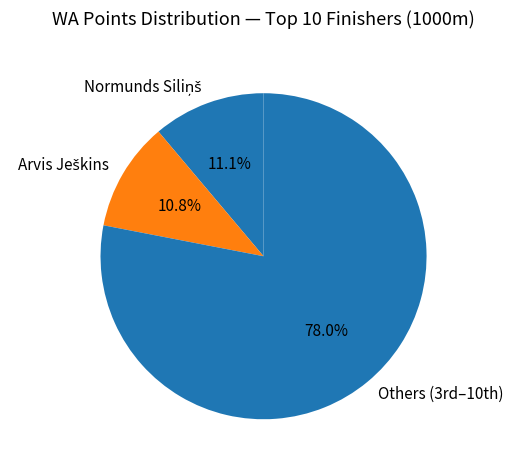

How many segments does this pie chart have?

3